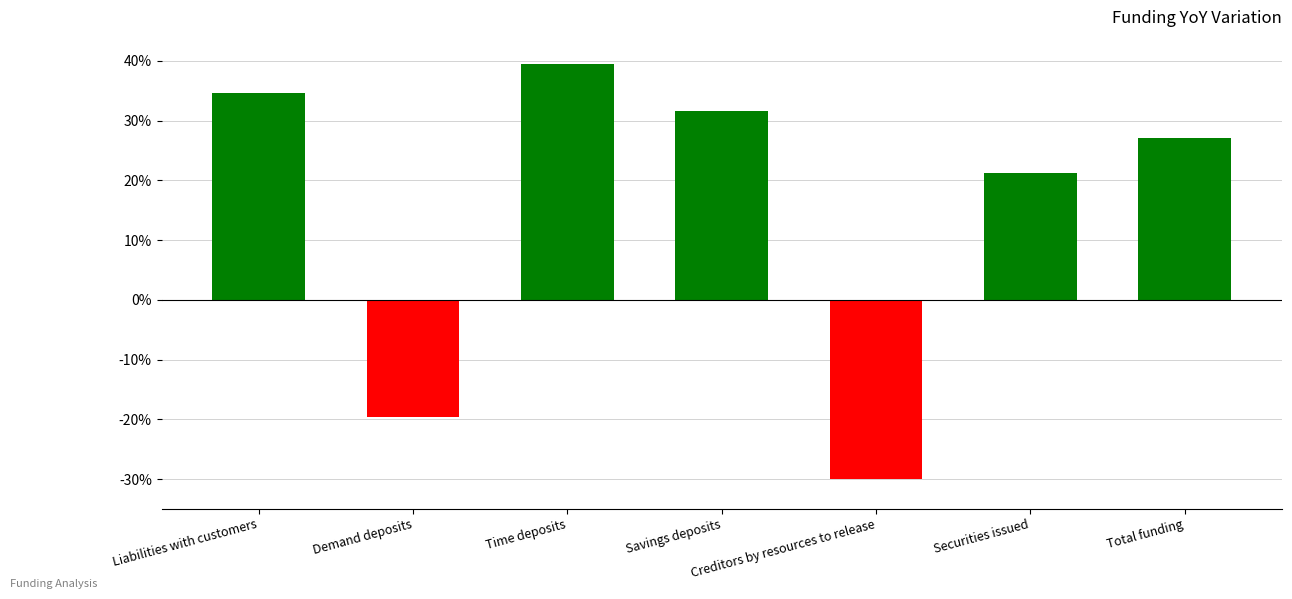

Rank the categories by value from lowest to highest.

Creditors by resources to release, Demand deposits, Securities issued, Total funding, Savings deposits, Liabilities with customers, Time deposits